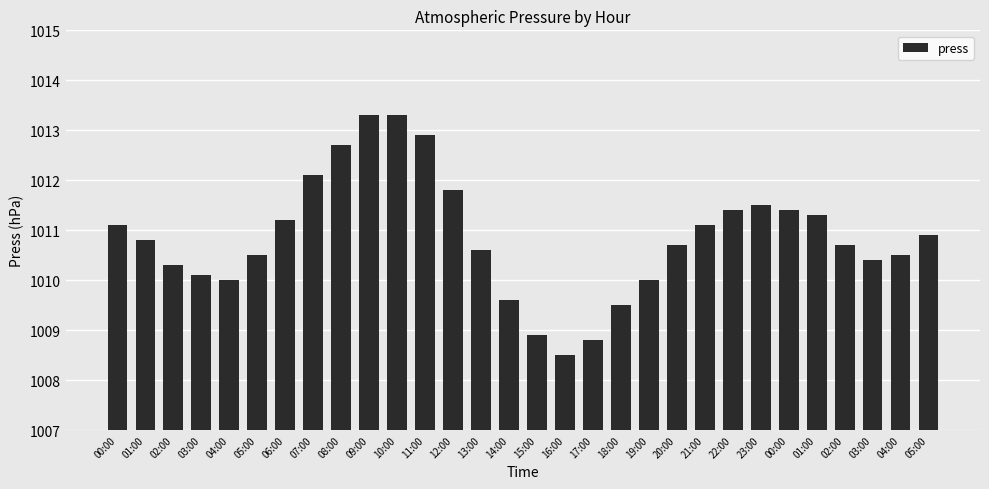

What is the sum of the values at 23:00 and 12:00?

2023.3